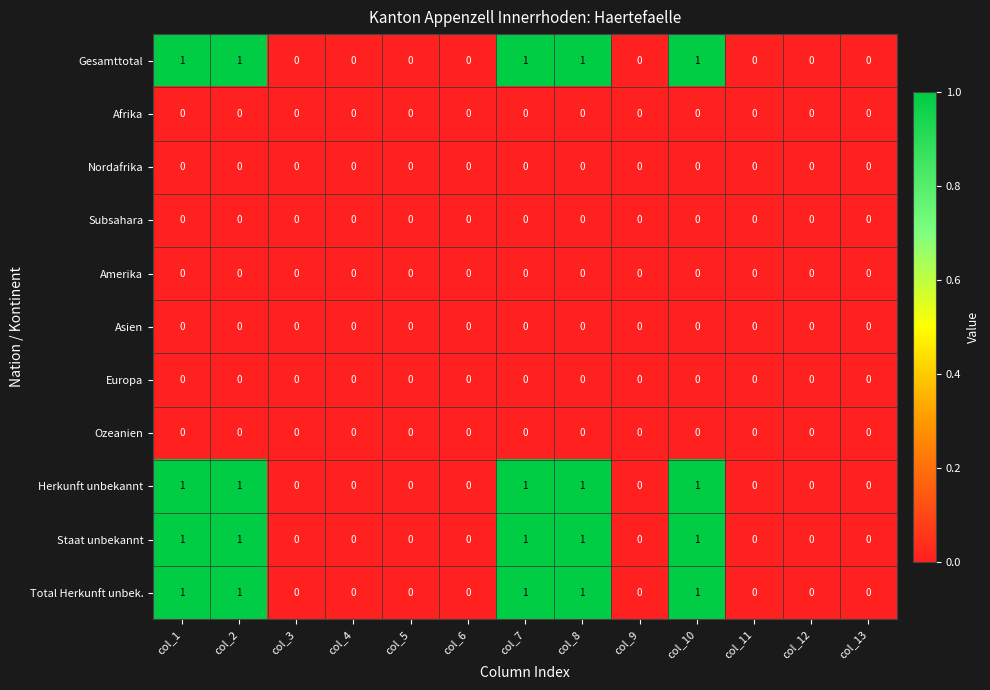

What is the sum of all Gesamttotal values?

5